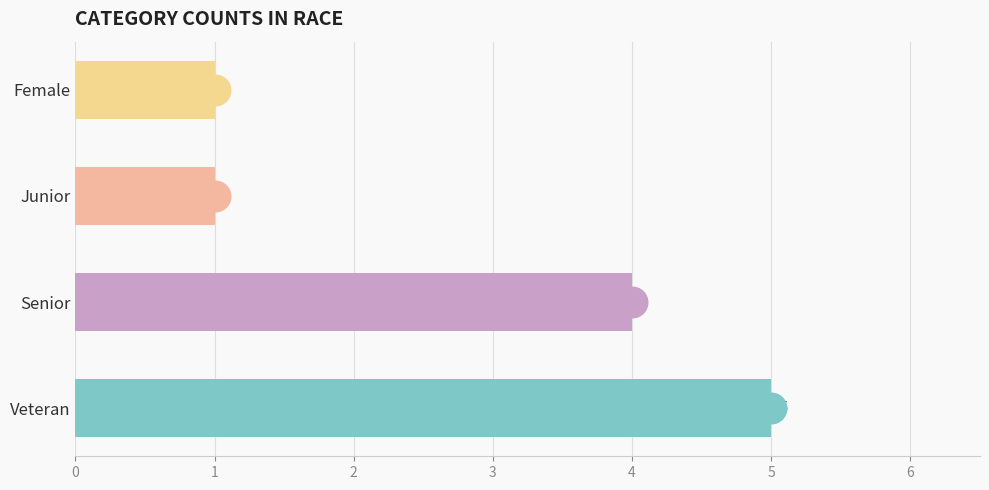

True or false: the data shows 4 at Senior.

True